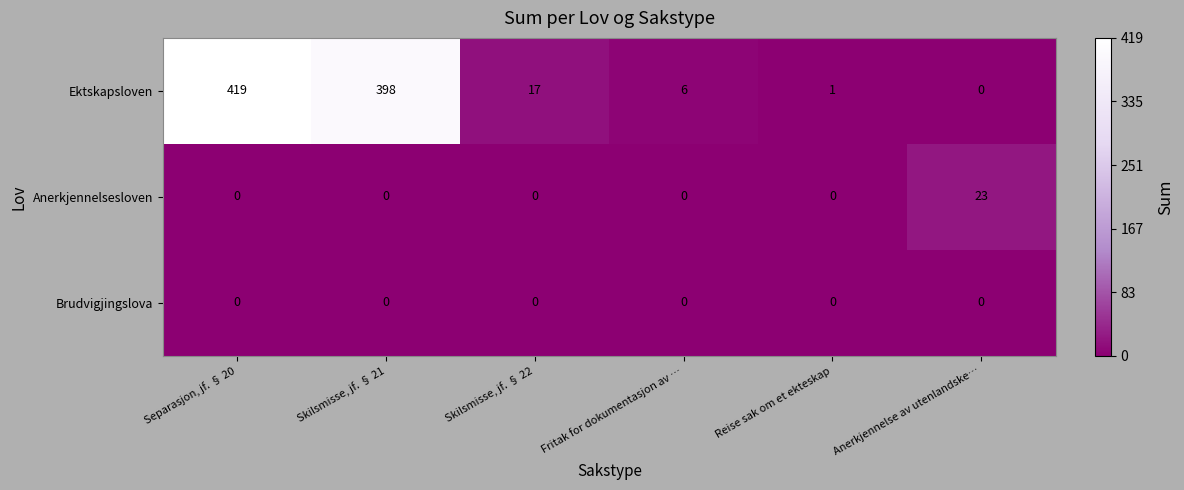

What is the total value across all series at Anerkjennelse av utenlandske…?

23